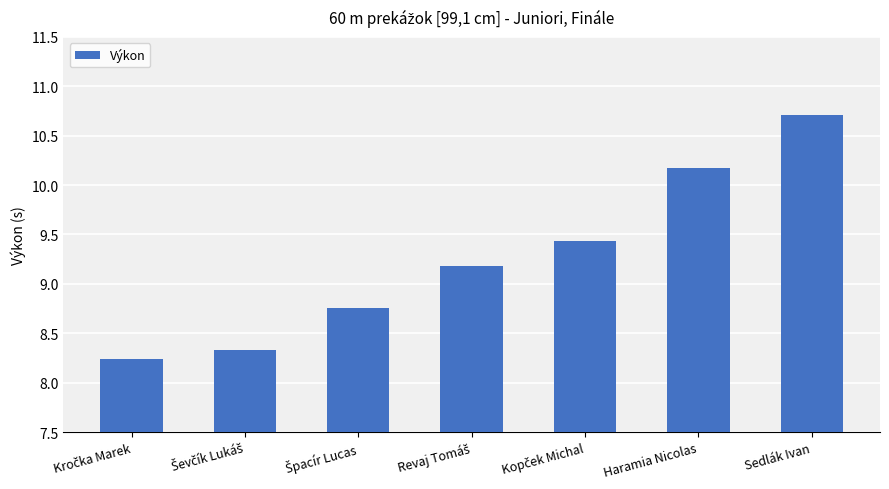

What is the average value?

9.3